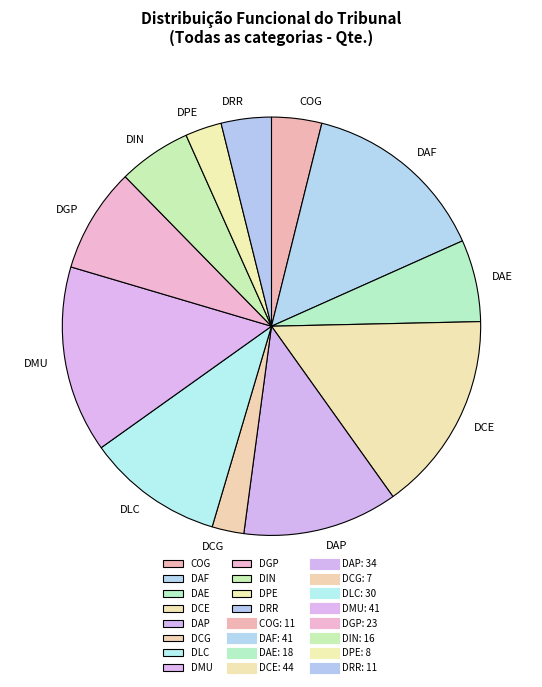

The DCE slice represents 28% of the pie. True or false?

False